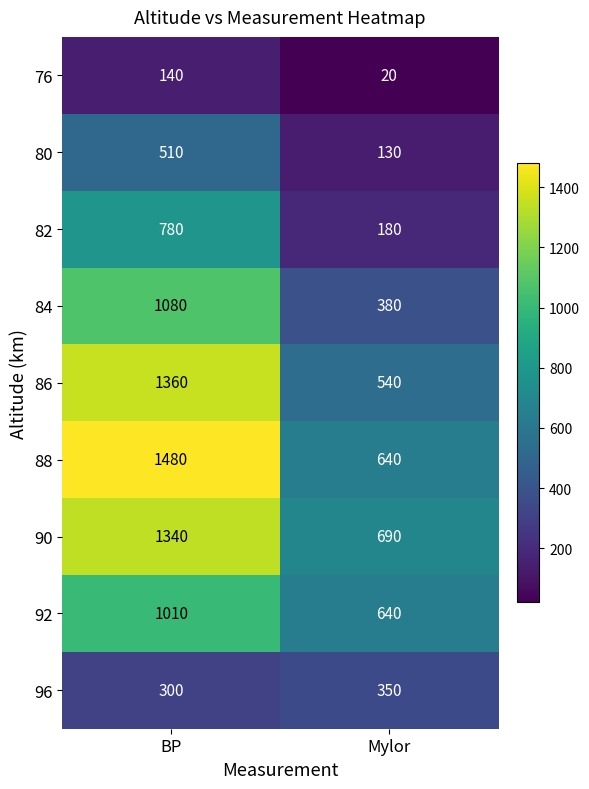

What is the approximate value of 82 at Mylor, to the nearest 10?

180